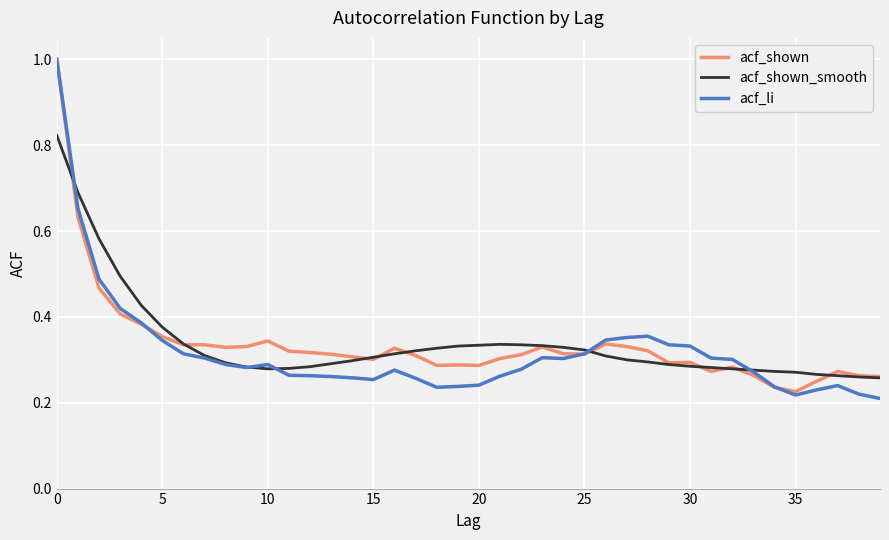

Which series has the largest range (max minus min)?

acf_li